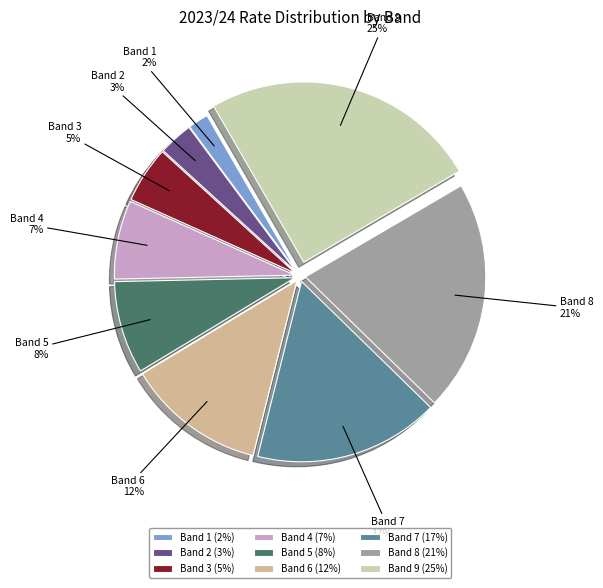

Which has a higher value, Band 8 (21%) or Band 7 (17%)?

Band 8 (21%)